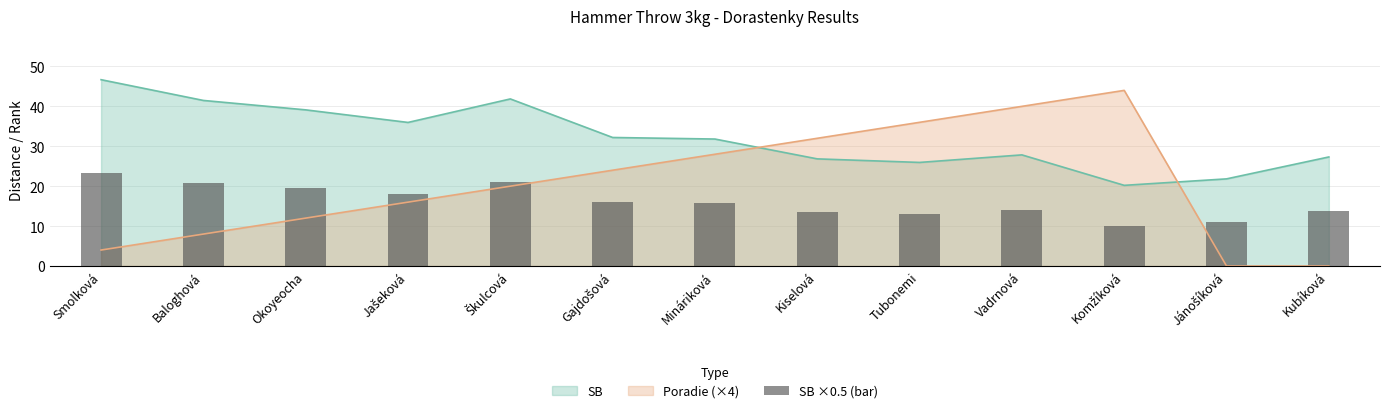

List the labels in order of value, smallest first.

Komžíková, Jánošíková, Tubonemi, Kiselová, Kubíková, Vadrnová, Mináriková, Gajdošová, Jašeková, Okoyeocha, Baloghová, Škulcová, Smolková